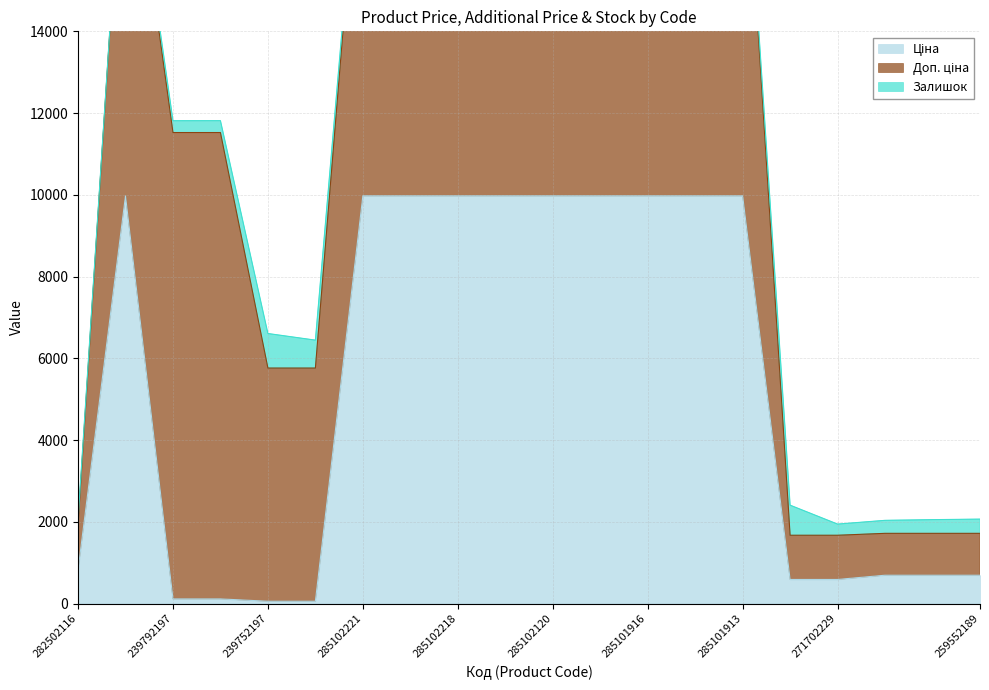

How many data points in Залишок are above 125?

9